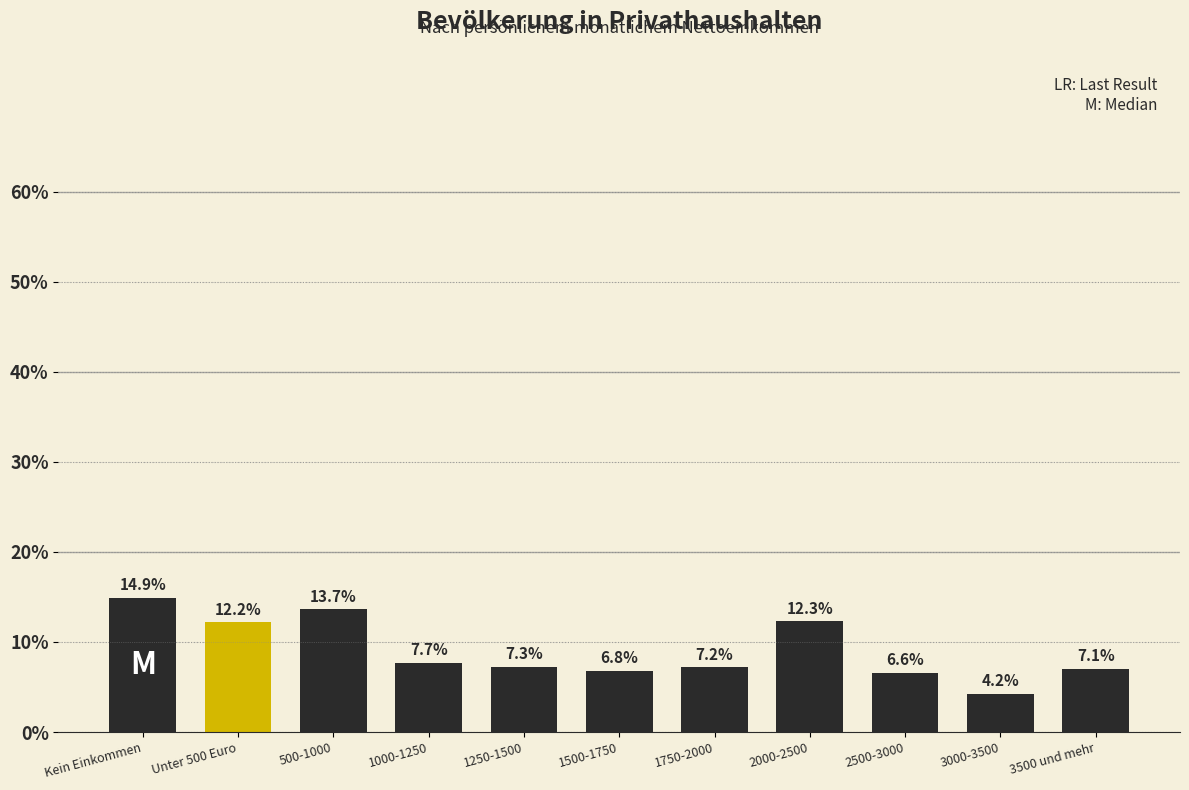

Reading right to left, extract all data points from this chart.

7.1	4.2	6.6	12.3	7.2	6.8	7.3	7.7	13.7	12.2	14.9